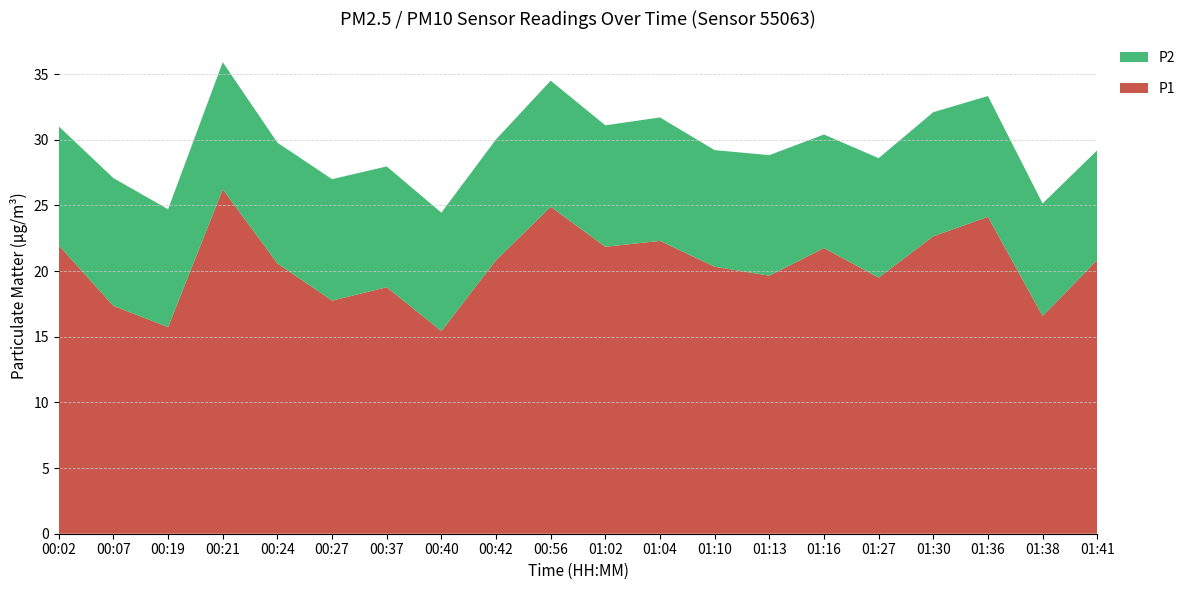

Reading right to left, extract all data points from this chart.

P1: 20.9	16.6	24.1	22.6	19.5	21.8	19.6	20.3	22.3	21.9	24.9	20.8	15.4	18.8	17.8	20.6	26.2	15.7	17.4	21.9
P2: 8.3	8.6	9.2	9.4	9.1	8.7	9.2	8.9	9.4	9.2	9.6	9.2	9.0	9.2	9.2	9.2	9.7	9.0	9.7	9.1